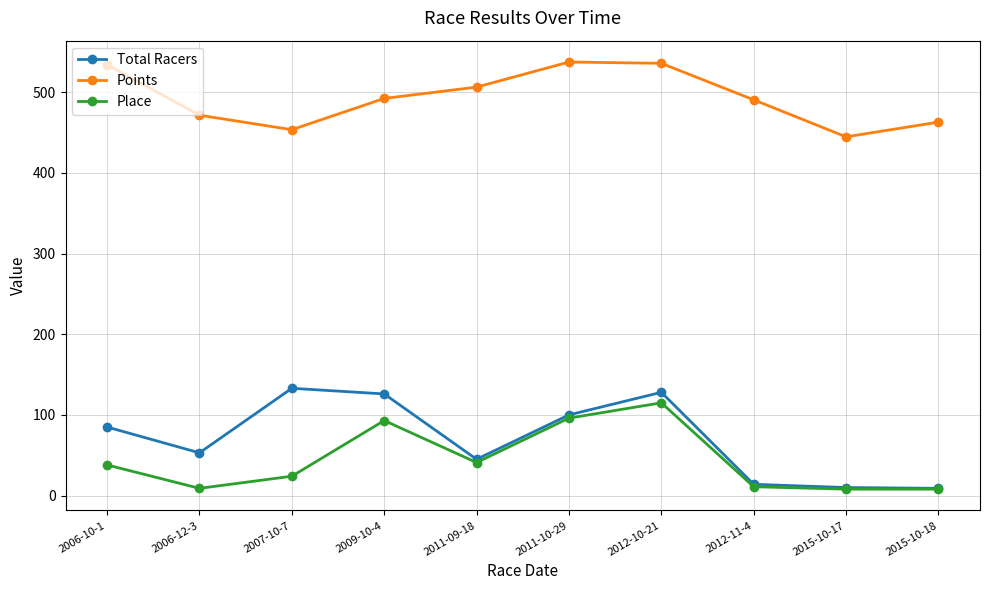

What is the difference between the maximum and second lowest values in the Total Racers series?

123.0